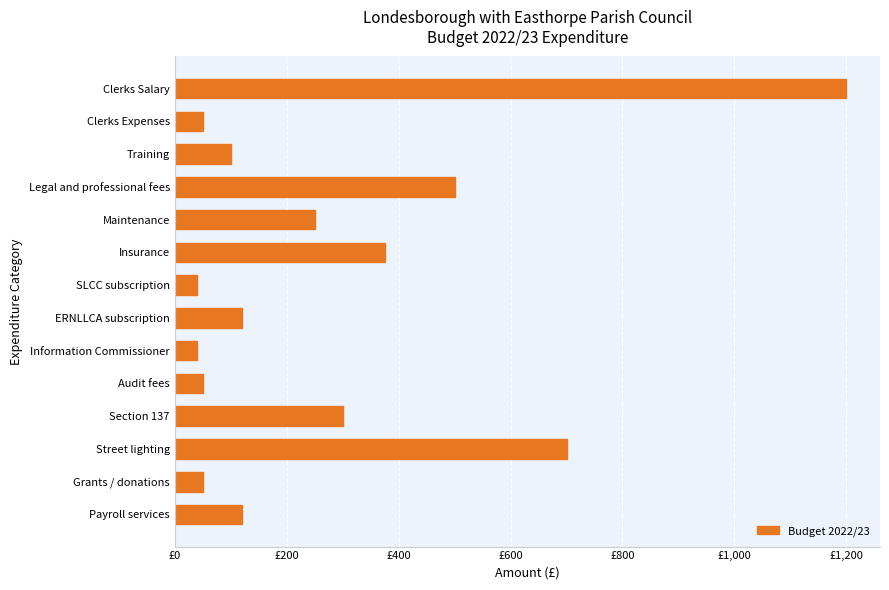

Does the chart contain any negative values?

No